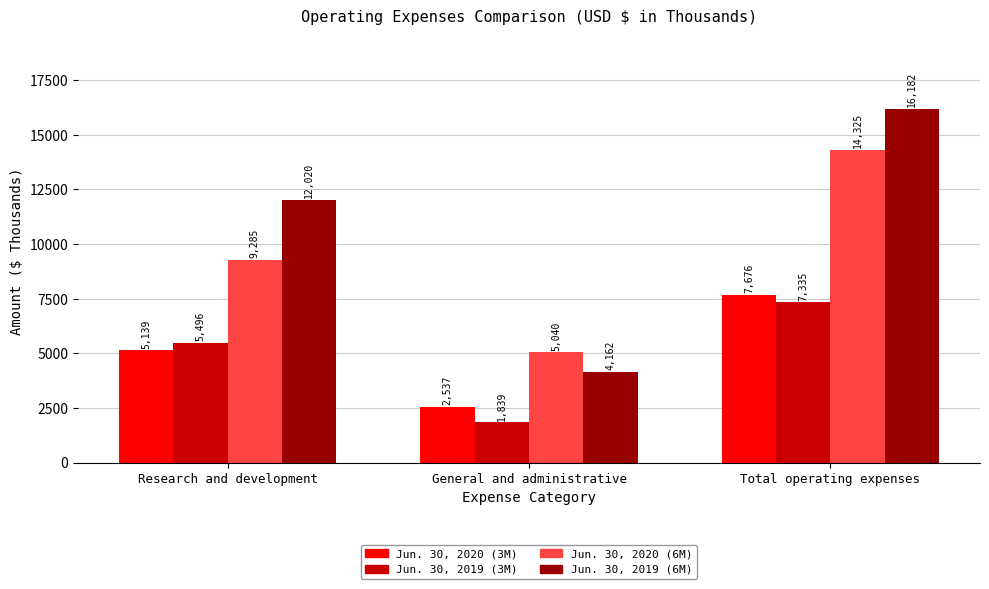

What is the label of the 3rd bar from the right?

Research and development